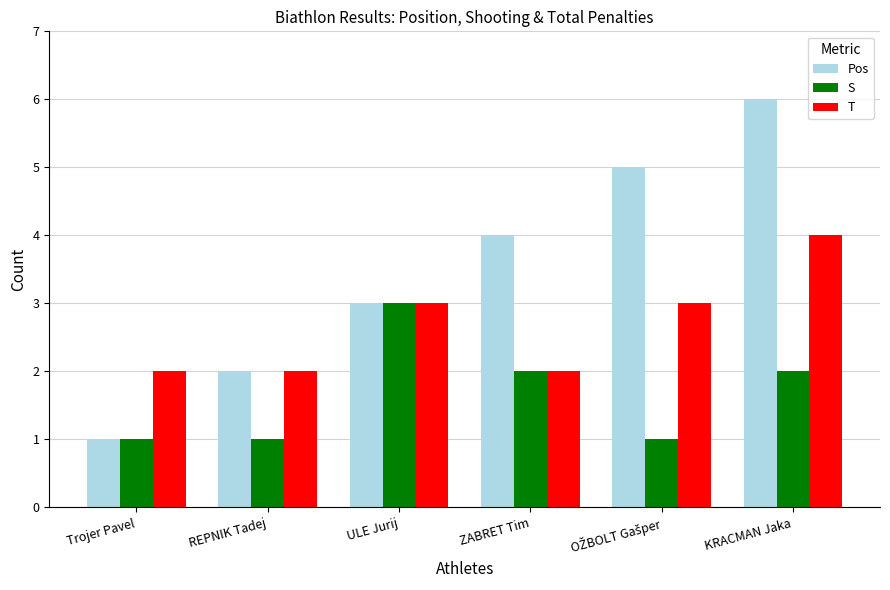

Which series has the widest spread of values?

Pos